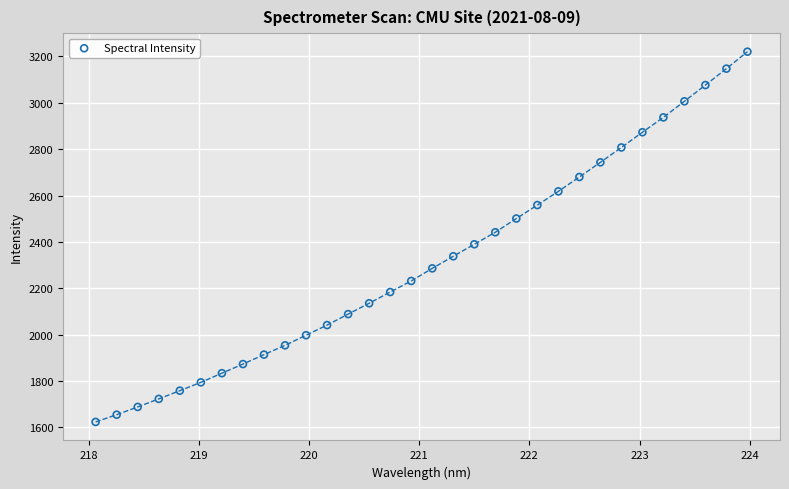

What is the range of Y values (max minus min)?

1597.4